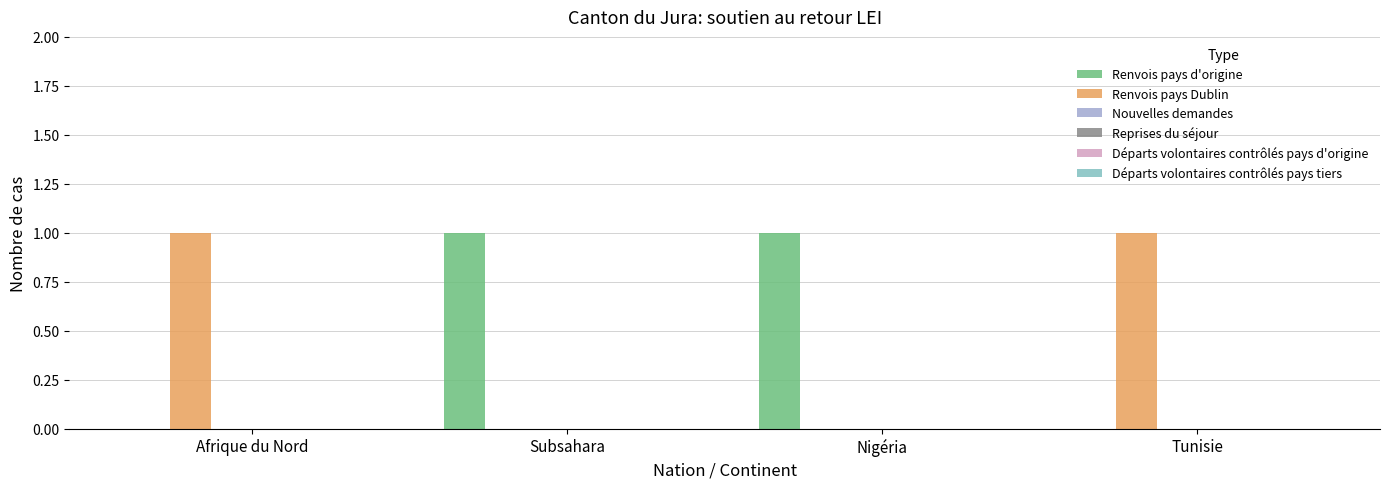

How many distinct data groups are displayed?

2